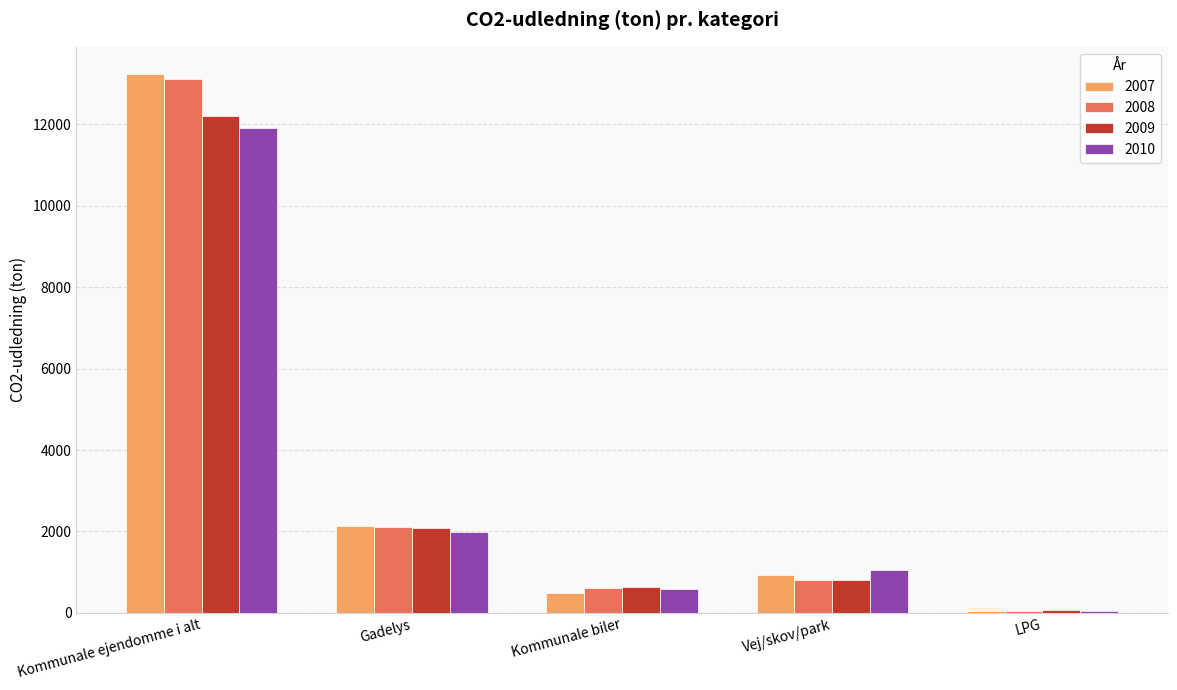

Is it true that 2009 equals 1090.7 at Gadelys?

False